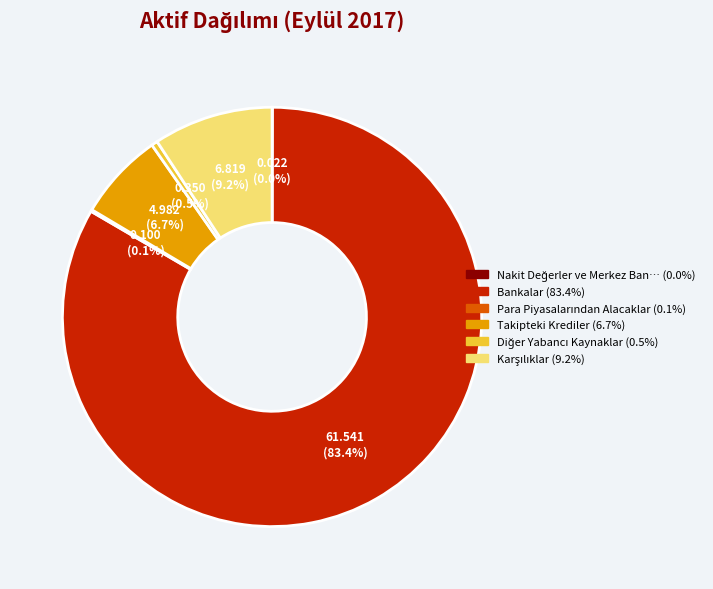

Is there a majority slice in this chart?

Yes